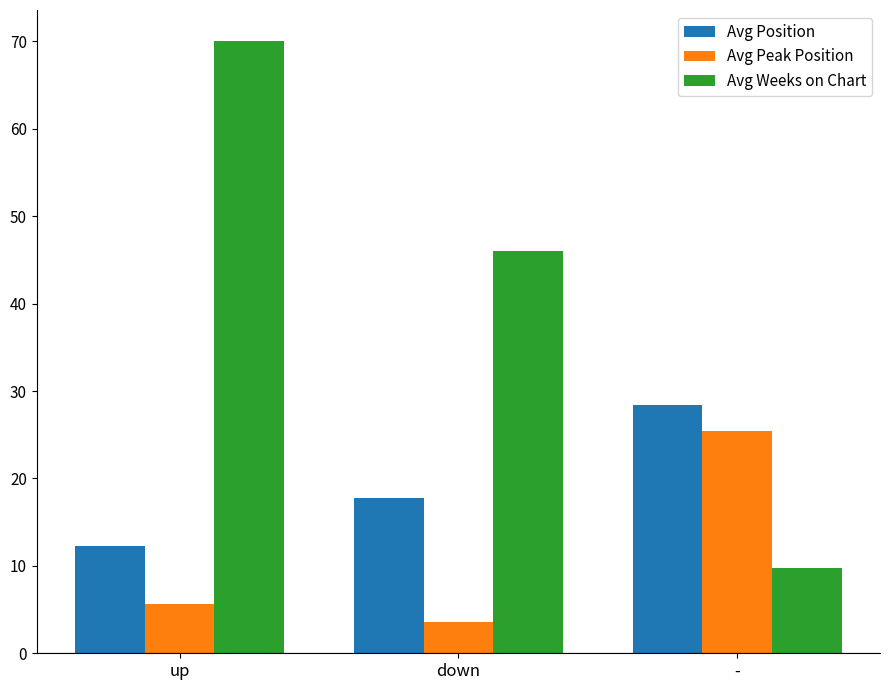

List the labels in order of Avg Position value, largest first.

-, down, up